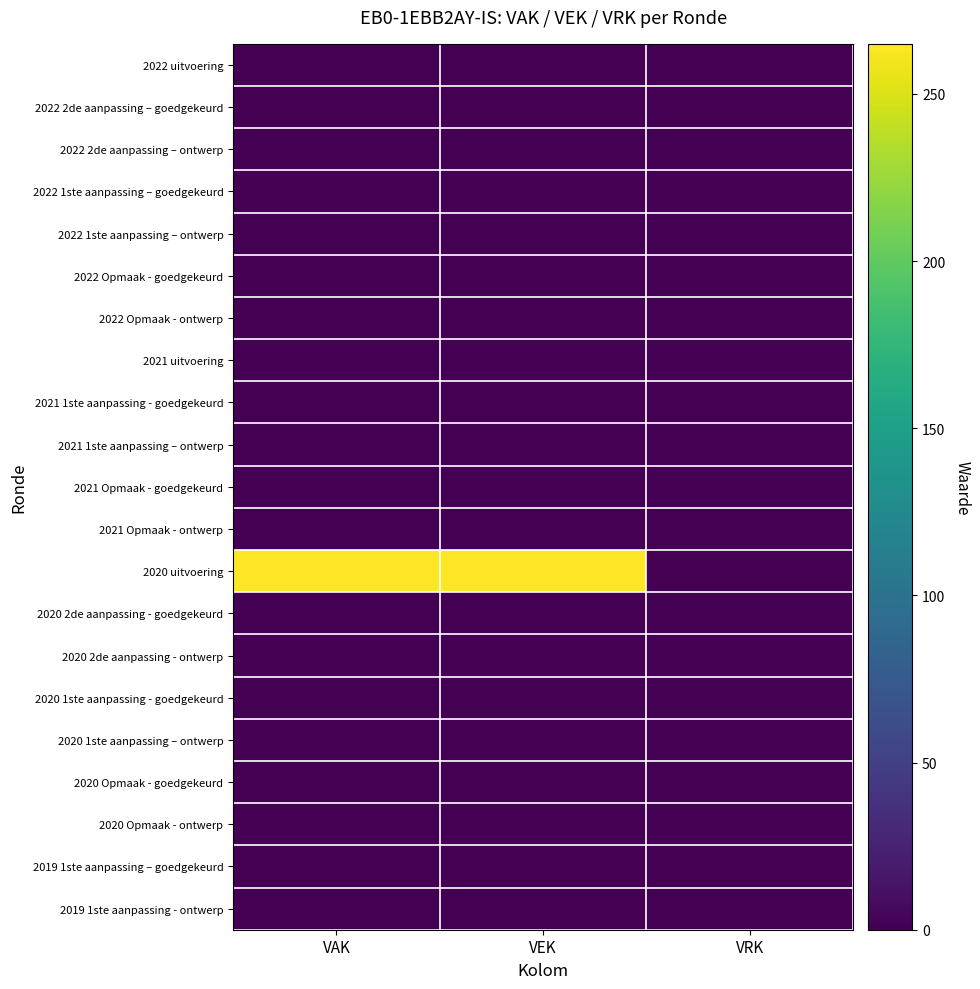

Reading left to right, transcribe all the data shown in this chart.

2022 uitvoering: VAK=0	VEK=0	VRK=0
2022 2de aanpassing – goedgekeurd: VAK=0	VEK=0	VRK=0
2022 2de aanpassing – ontwerp: VAK=0	VEK=0	VRK=0
2022 1ste aanpassing – goedgekeurd: VAK=0	VEK=0	VRK=0
2022 1ste aanpassing – ontwerp: VAK=0	VEK=0	VRK=0
2022 Opmaak - goedgekeurd: VAK=0	VEK=0	VRK=0
2022 Opmaak - ontwerp: VAK=0	VEK=0	VRK=0
2021 uitvoering: VAK=0	VEK=0	VRK=0
2021 1ste aanpassing - goedgekeurd: VAK=0	VEK=0	VRK=0
2021 1ste aanpassing – ontwerp: VAK=0	VEK=0	VRK=0
2021 Opmaak - goedgekeurd: VAK=0	VEK=0	VRK=0
2021 Opmaak - ontwerp: VAK=0	VEK=0	VRK=0
2020 uitvoering: VAK=265	VEK=265	VRK=0
2020 2de aanpassing - goedgekeurd: VAK=0	VEK=0	VRK=0
2020 2de aanpassing - ontwerp: VAK=0	VEK=0	VRK=0
2020 1ste aanpassing - goedgekeurd: VAK=0	VEK=0	VRK=0
2020 1ste aanpassing – ontwerp: VAK=0	VEK=0	VRK=0
2020 Opmaak - goedgekeurd: VAK=0	VEK=0	VRK=0
2020 Opmaak - ontwerp: VAK=0	VEK=0	VRK=0
2019 1ste aanpassing – goedgekeurd: VAK=0	VEK=0	VRK=0
2019 1ste aanpassing - ontwerp: VAK=0	VEK=0	VRK=0